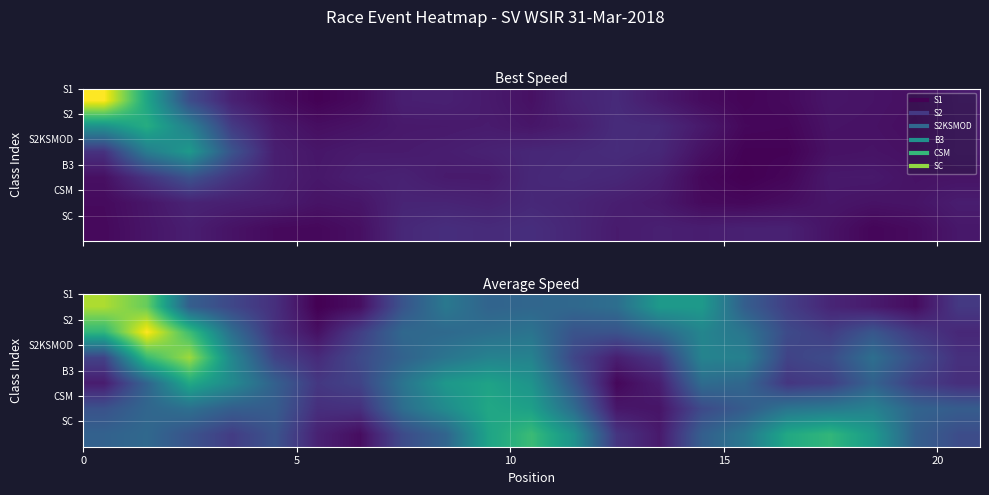

What is the maximum value shown in the chart?

9.0